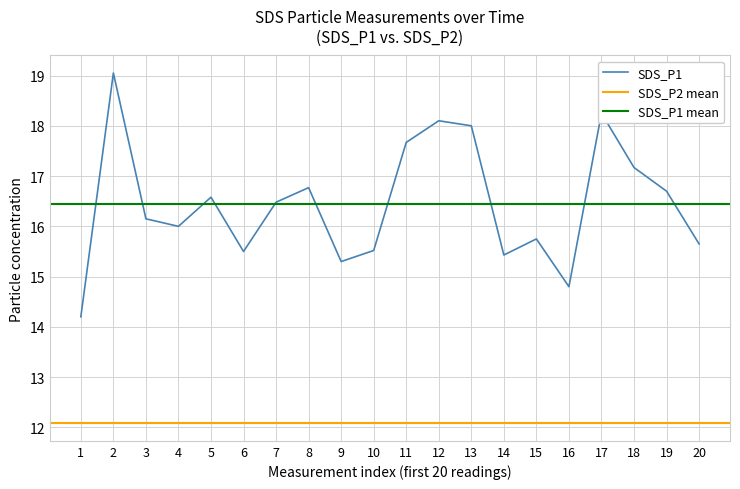

How many points are higher than both their immediate neighbors (excluding endpoints)?

6